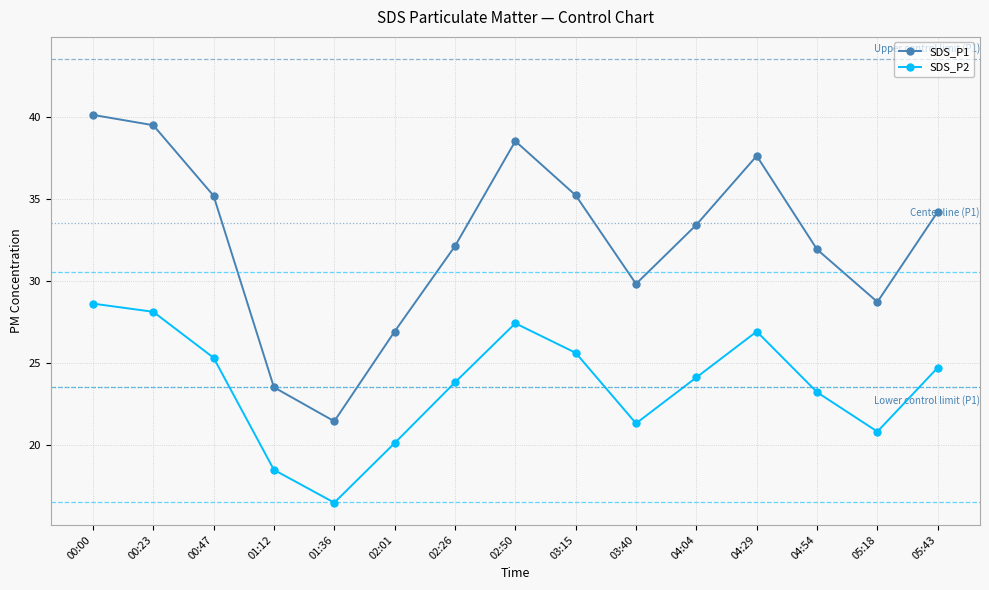

How many data points in SDS_P1 are above 33?

8